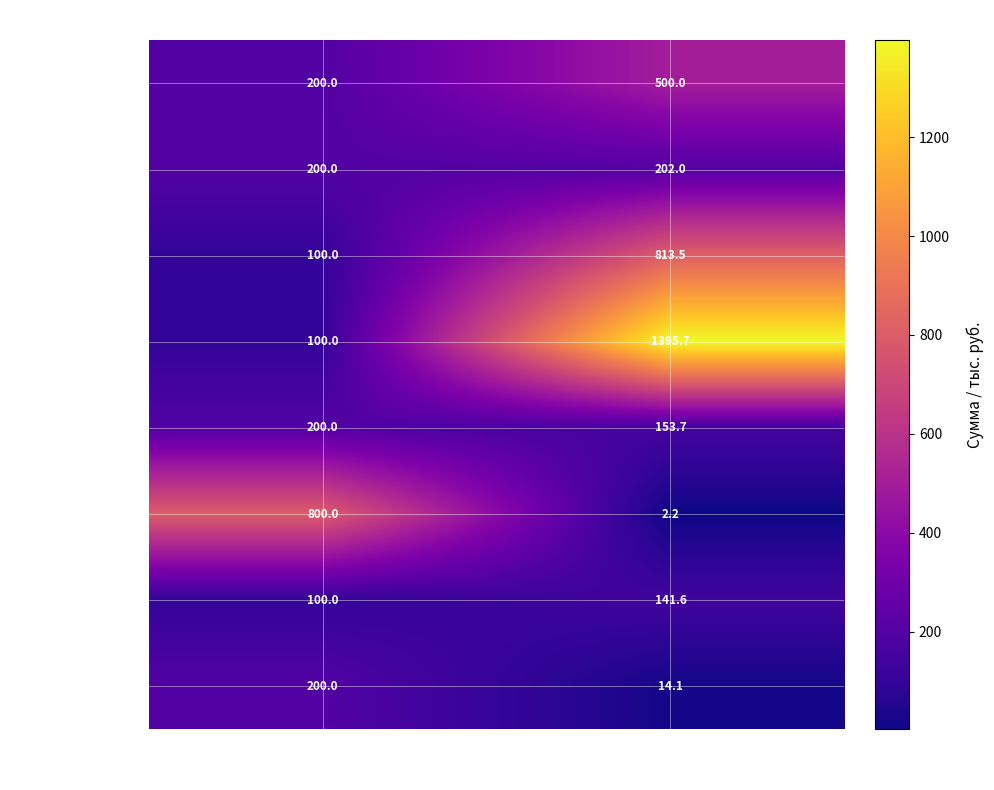

What is the maximum value shown in the chart?

1395.7